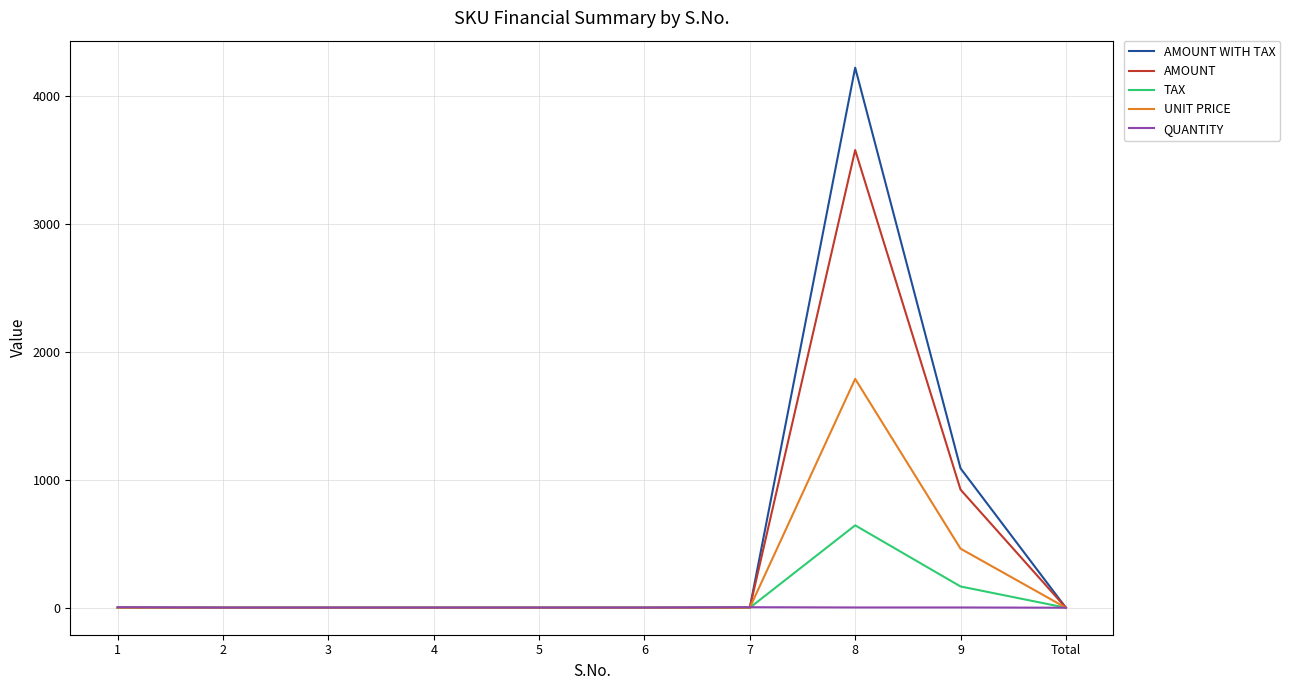

At which category is the sum across all series the highest?

8